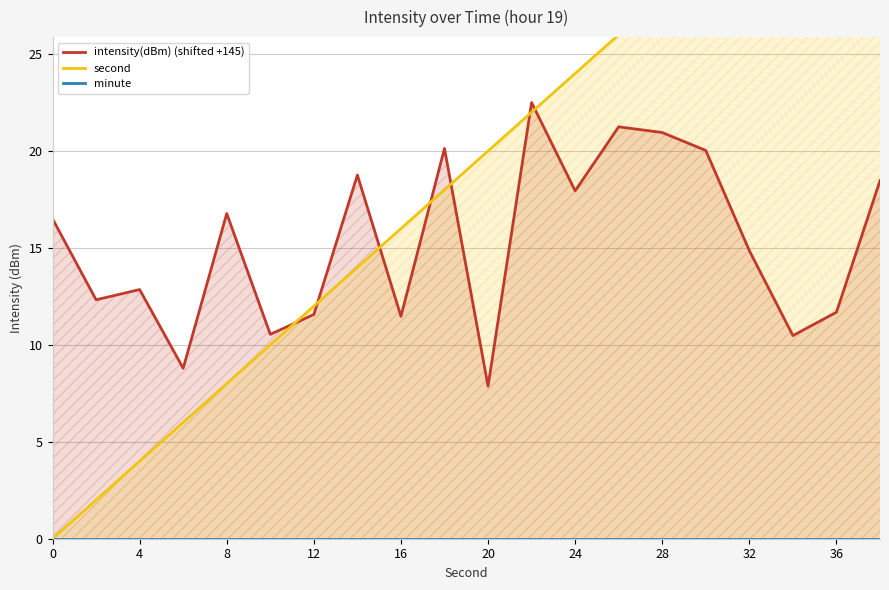

True or false: second has a value of 44.3 at 15.

False